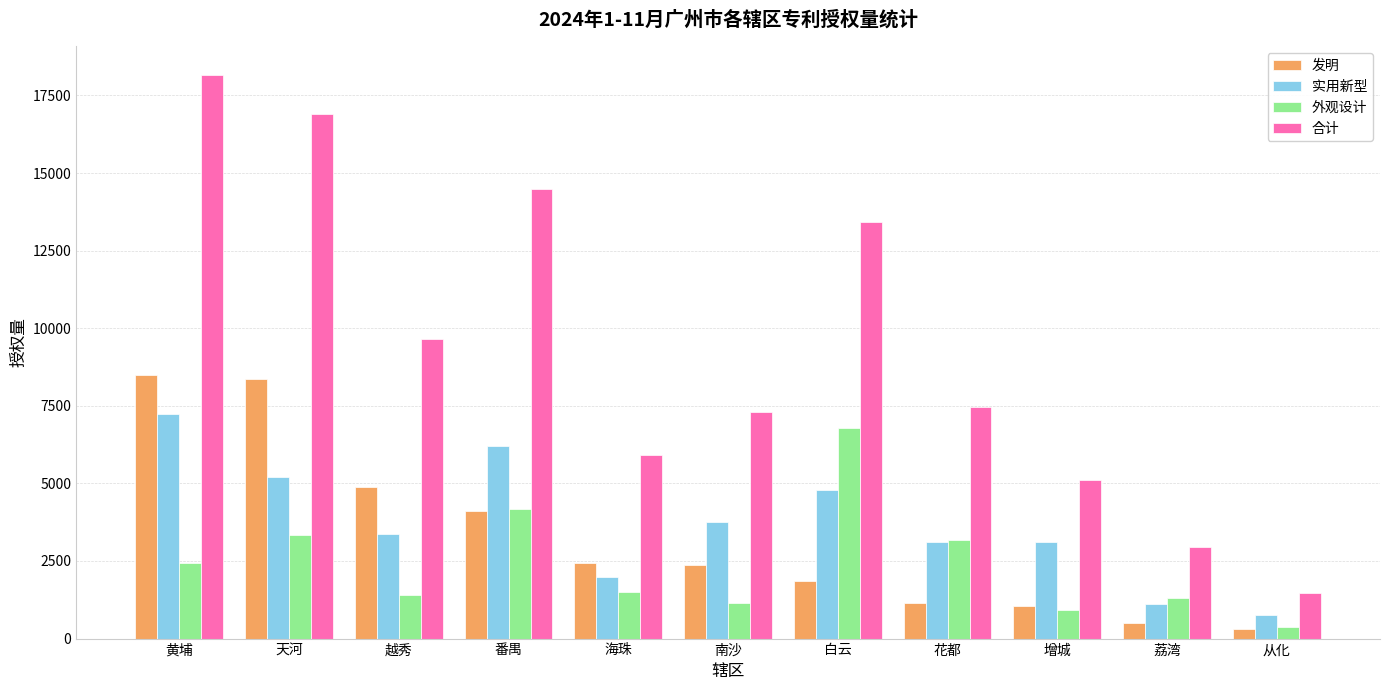

How many bars are there in each group?

4